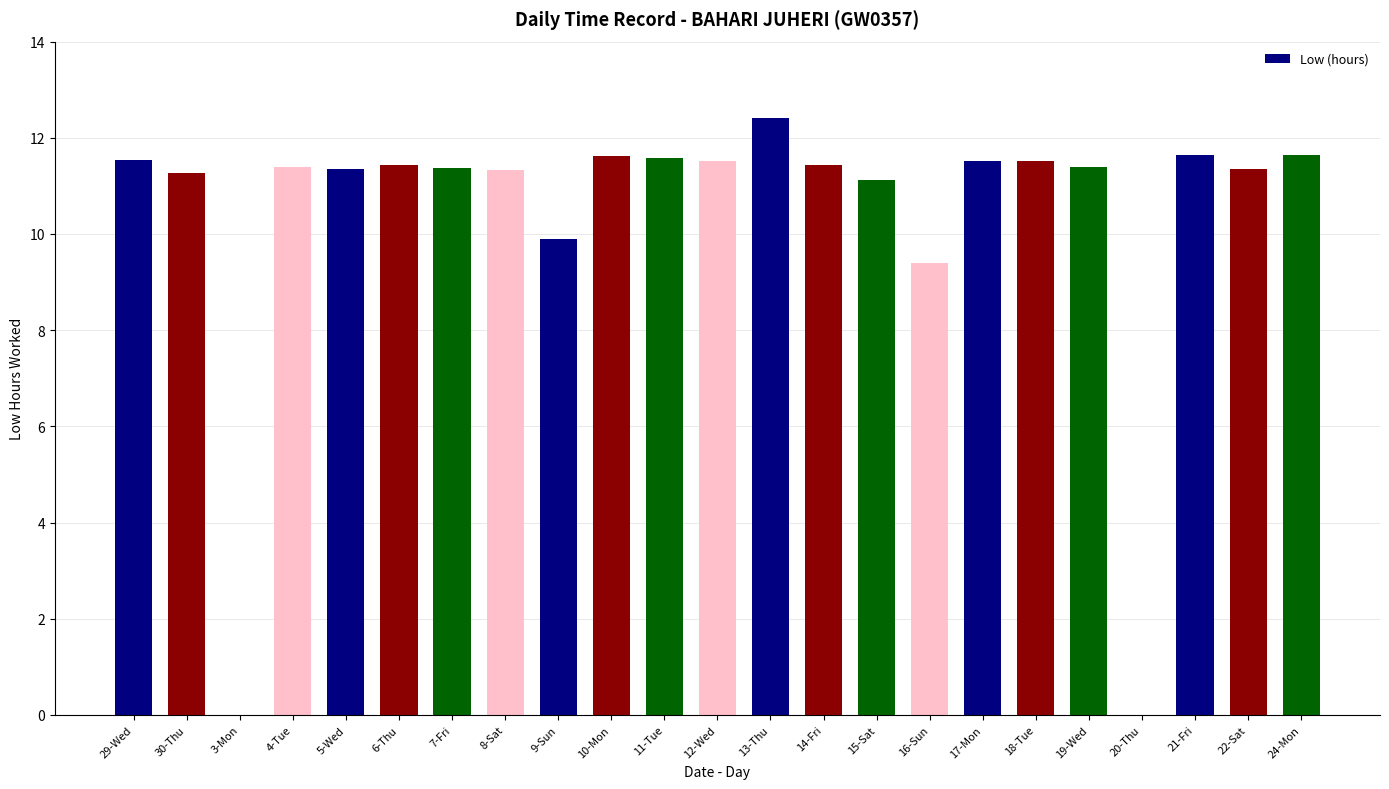

The chart shows a value of 2.6 at 14-Fri. True or false?

False